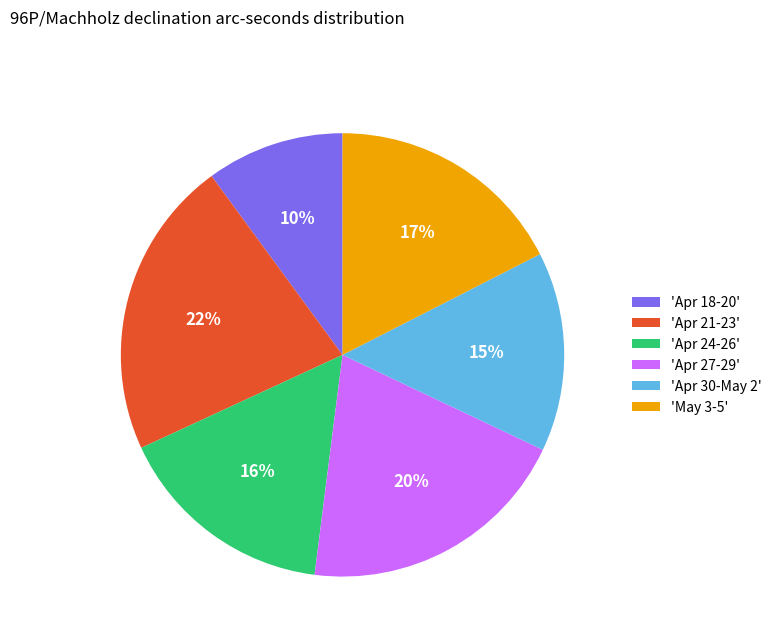

Rank the categories by value from highest to lowest.

'Apr 21-23', 'Apr 27-29', 'May 3-5', 'Apr 24-26', 'Apr 30-May 2', 'Apr 18-20'